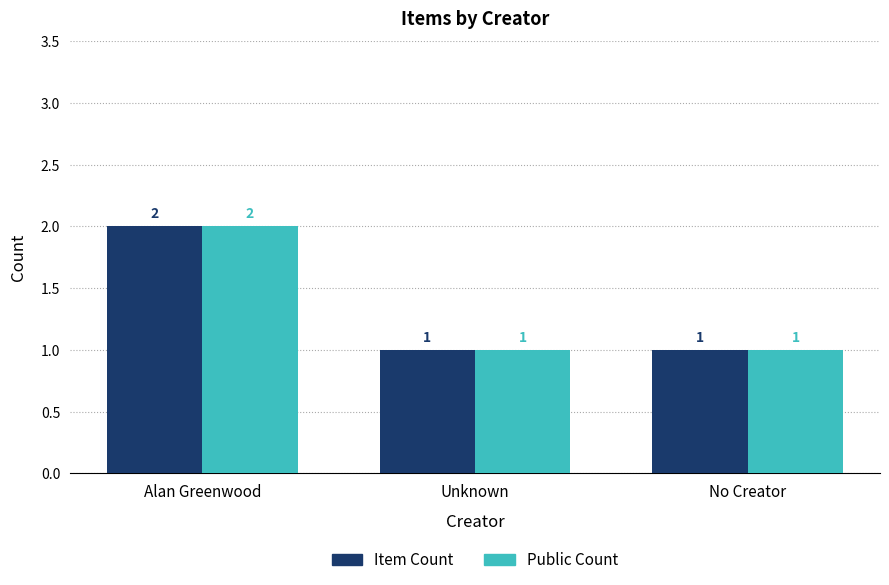

At which category is the sum across all series the highest?

Alan Greenwood